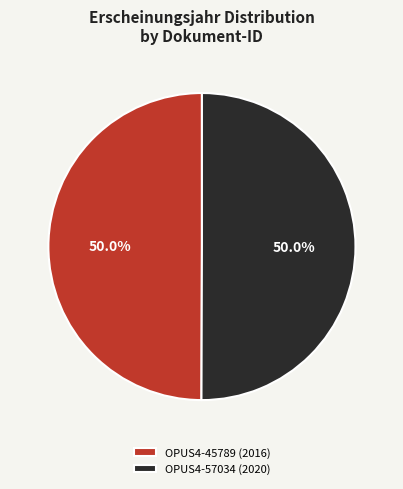

How many segments does this pie chart have?

2